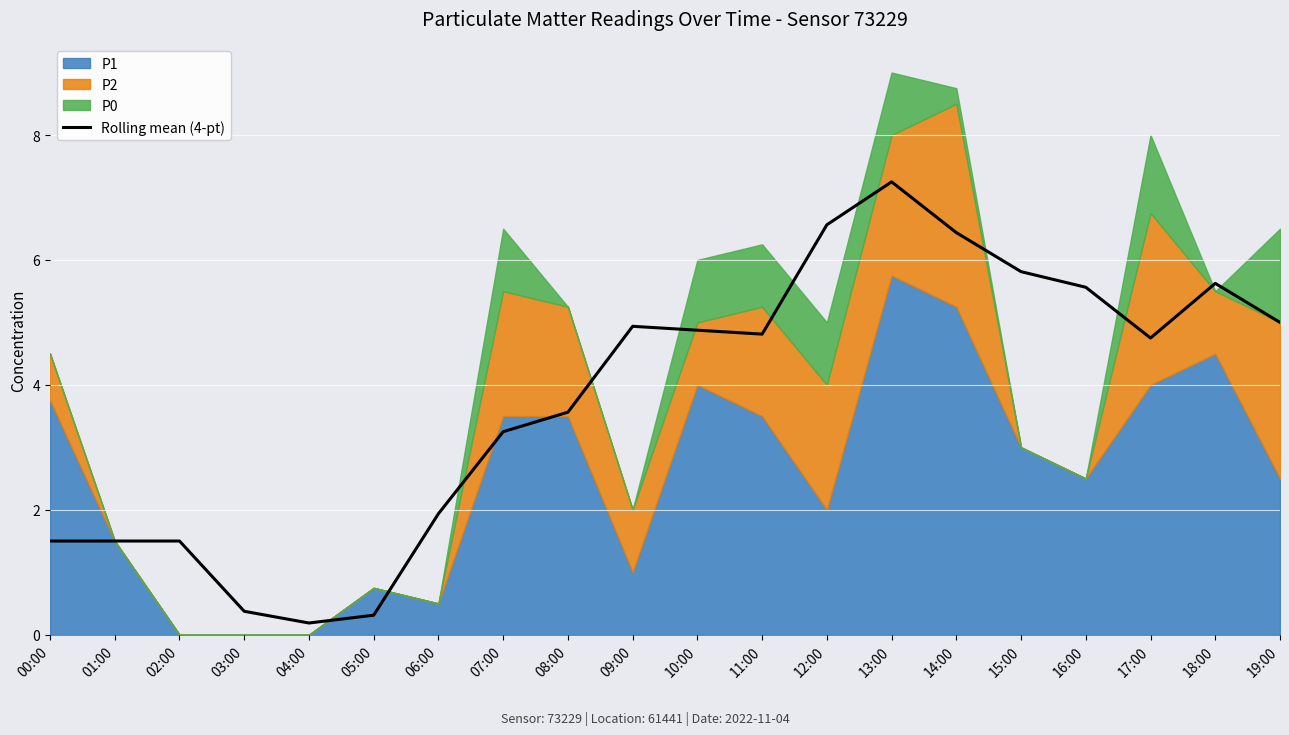

What is the approximate value at 13:00?

7.2